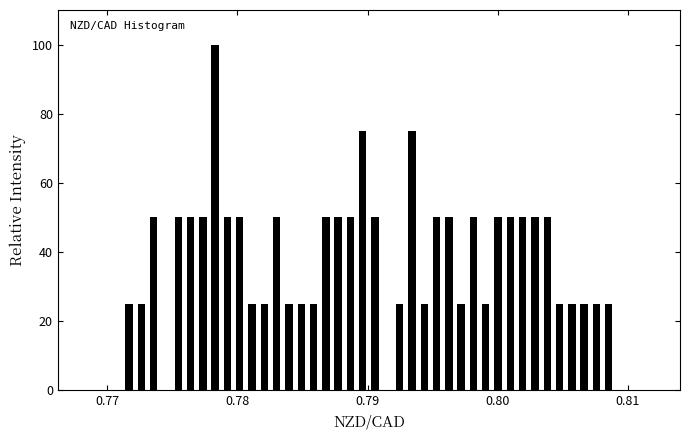

Around what value on the x-axis is the tallest bar? Give the approximate position of its centre, as read against the axis.

0.778